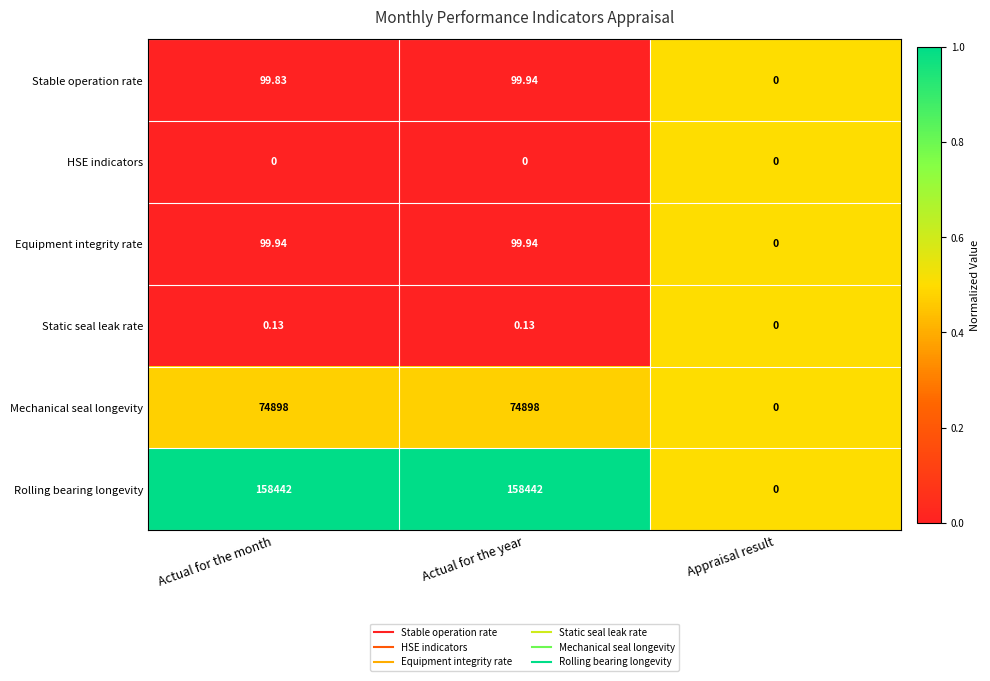

Rank the series at Actual for the month from lowest to highest value.

HSE indicators, Static seal leak rate, Stable operation rate, Equipment integrity rate, Mechanical seal longevity, Rolling bearing longevity